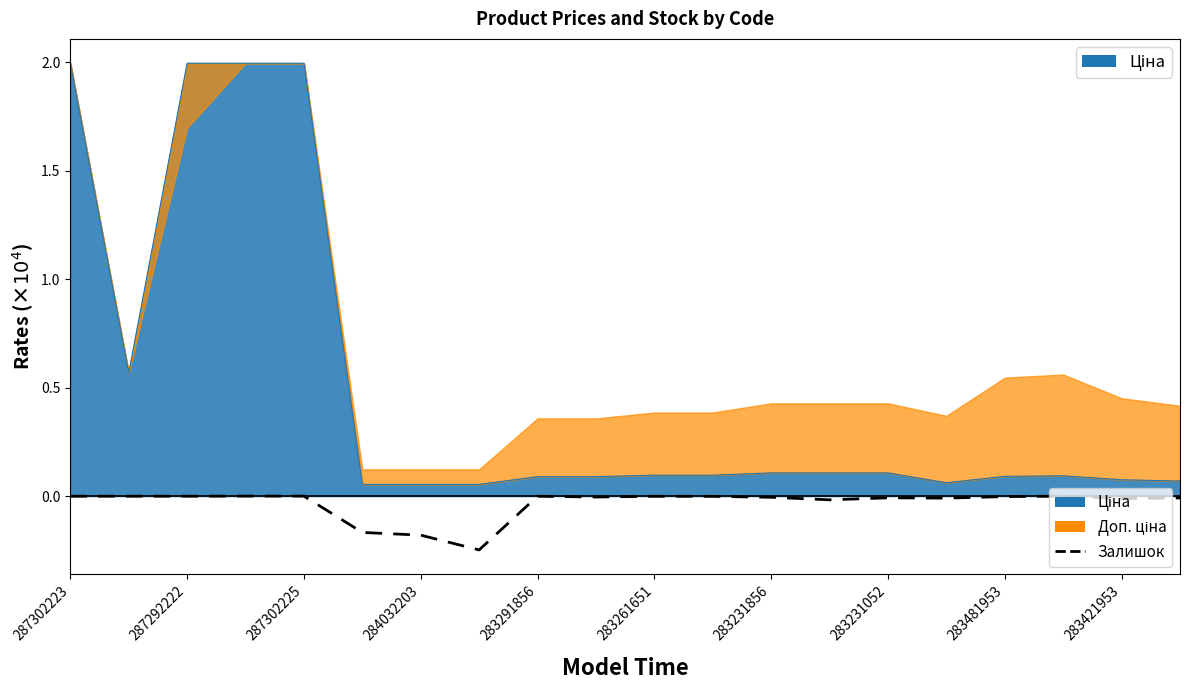

At which category does the data reach its first local peak?

287292222